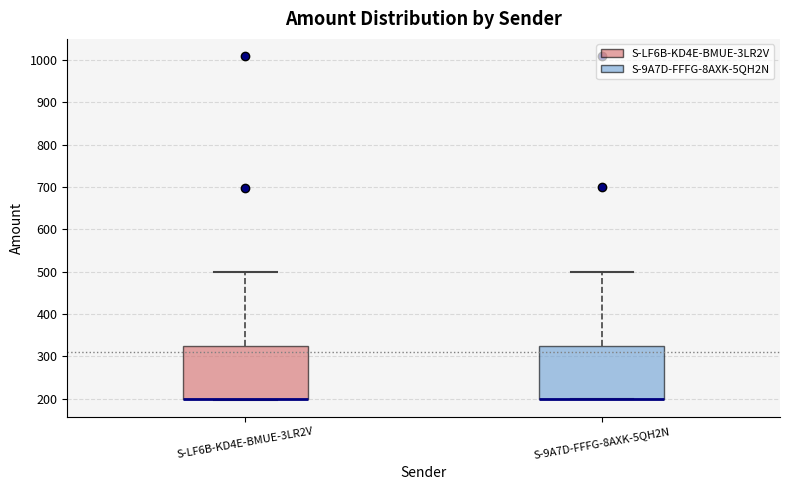

Reading left to right, read every box against the y-axis: the position of its median line, the range the box covers, and the ends of its whiskers. The values are not printed on the chart, so give them approximately, as read against the axis.

S-LF6B-KD4E-BMUE-3LR2V: median 200 (drawn on the box's lower edge), box 200 to 320, whiskers 200 to 500
S-9A7D-FFFG-8AXK-5QH2N: median 200 (drawn on the box's lower edge), box 200 to 330, whiskers 200 to 500